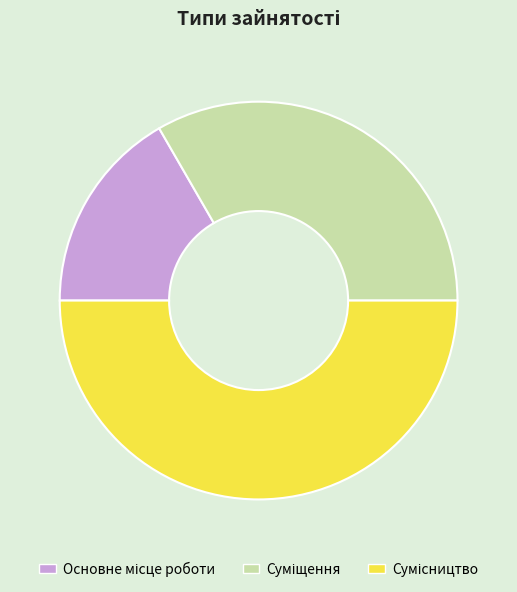

How many segments does this pie chart have?

3